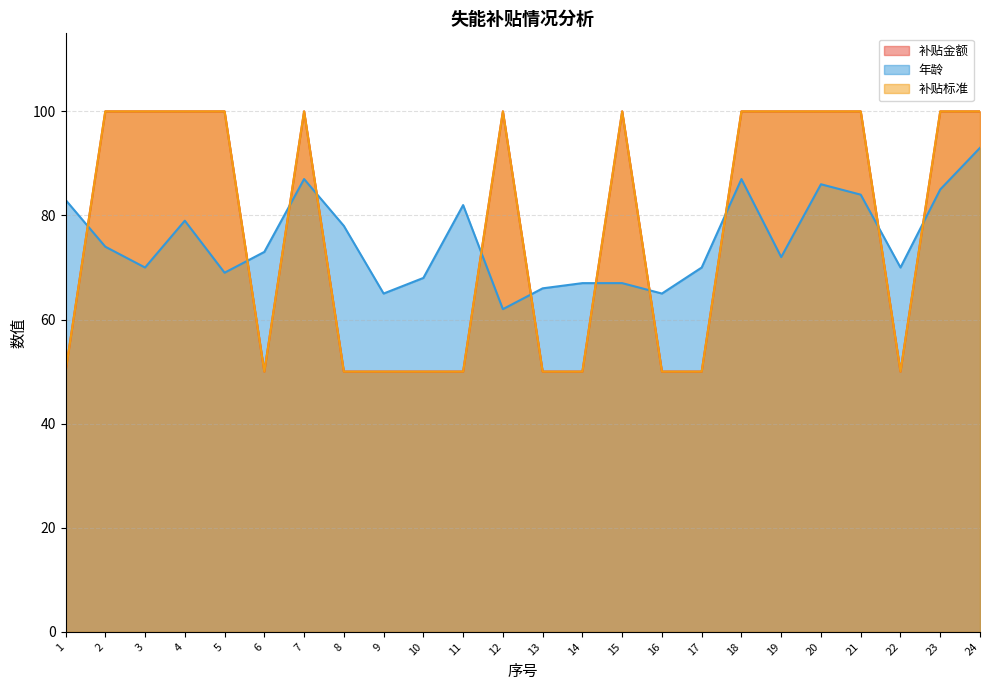

Which series has the largest total across all categories?

补贴金额